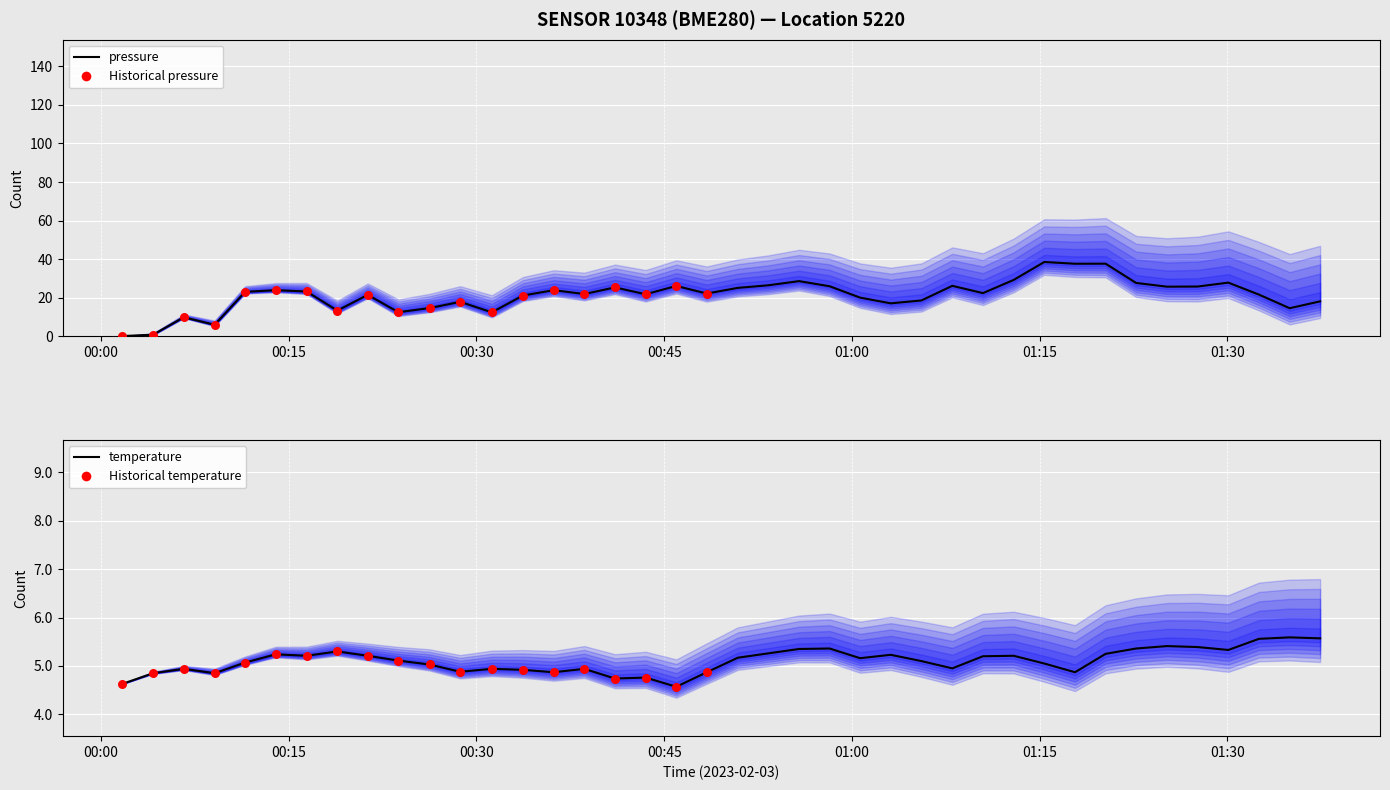

Which series has the widest spread of Y values?

pressure